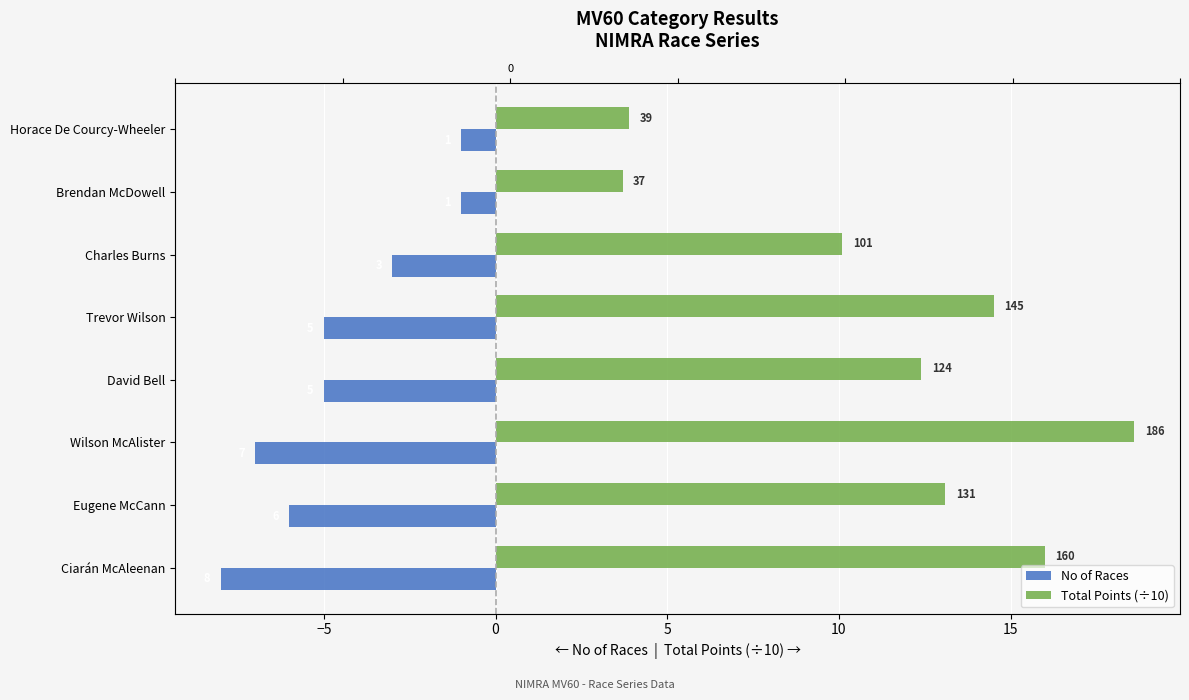

Rank the series by their average value, from lowest to highest.

No of Races, Total Points (÷10)